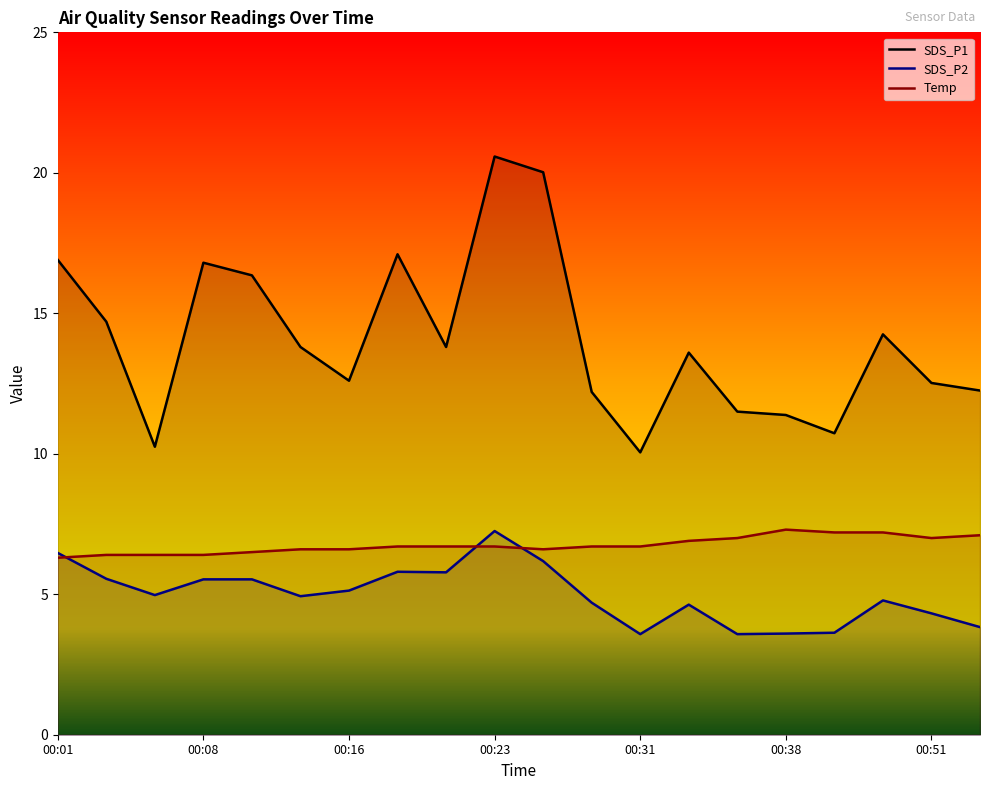

Which series changed the most between 00:36 and 00:48?

SDS_P1